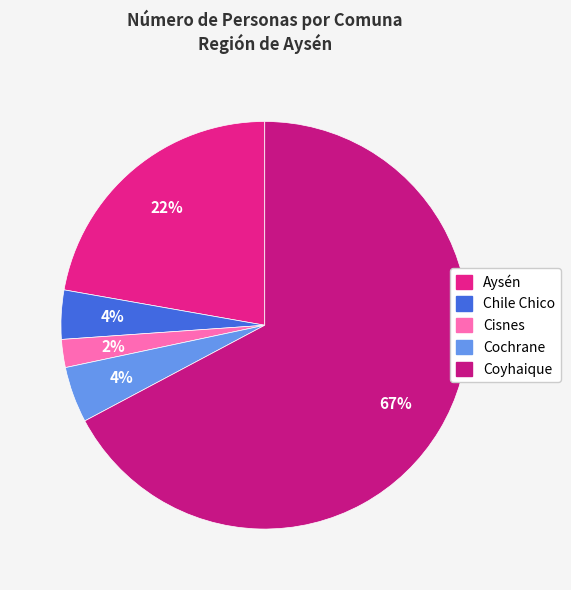

Is it true that Chile Chico is 1% of the pie?

False